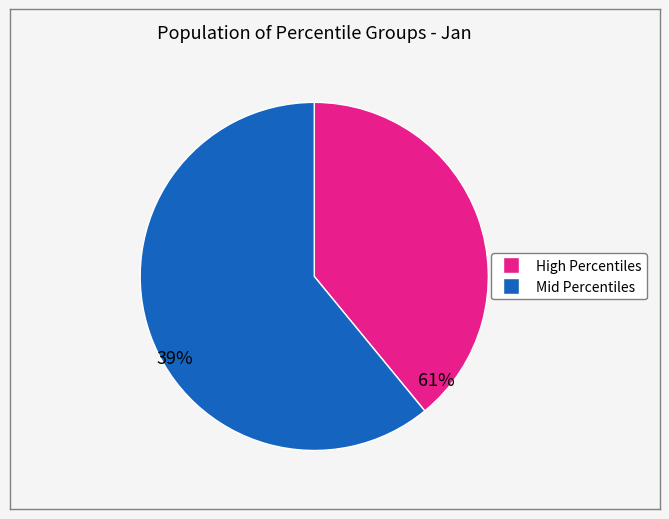

Does any single category account for the majority?

Yes